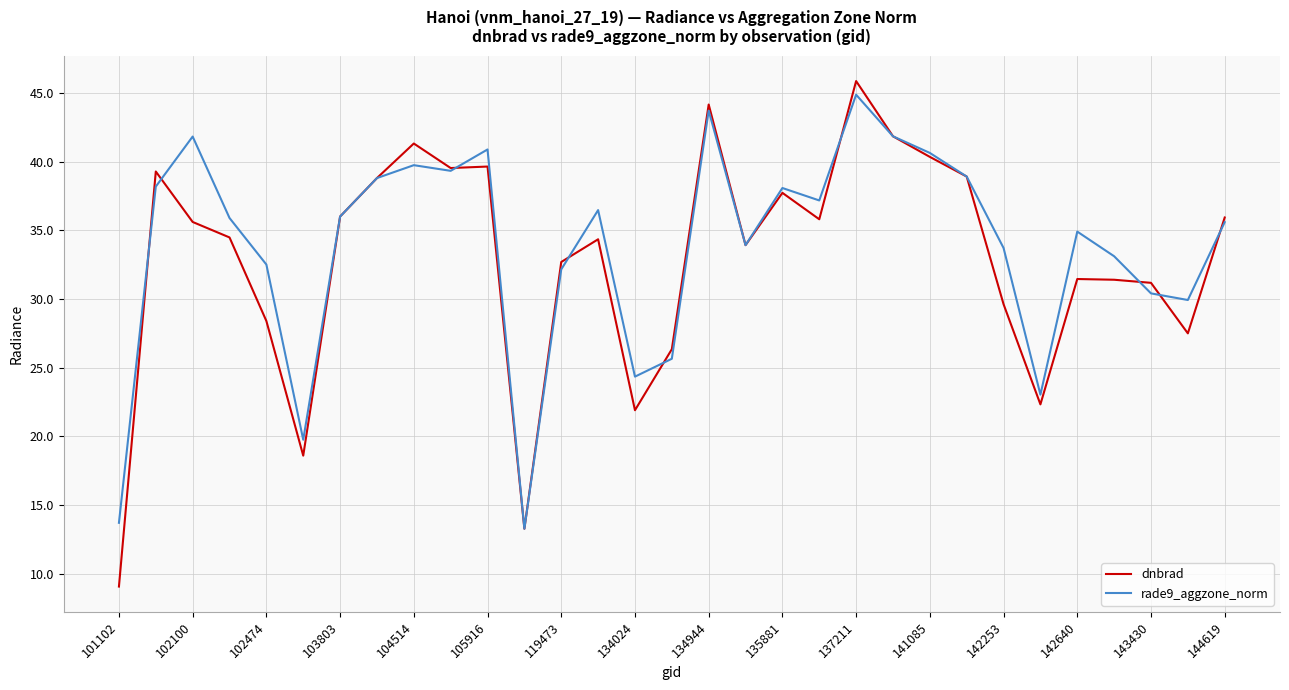

What is the minimum value for dnbrad?

9.1